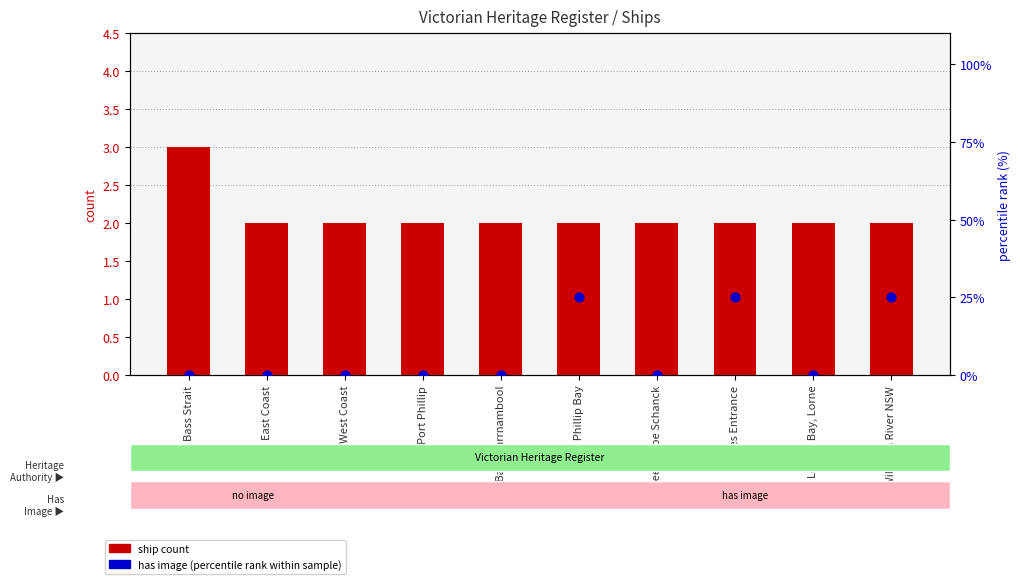

At how many categories does at least one series exceed 2?

4